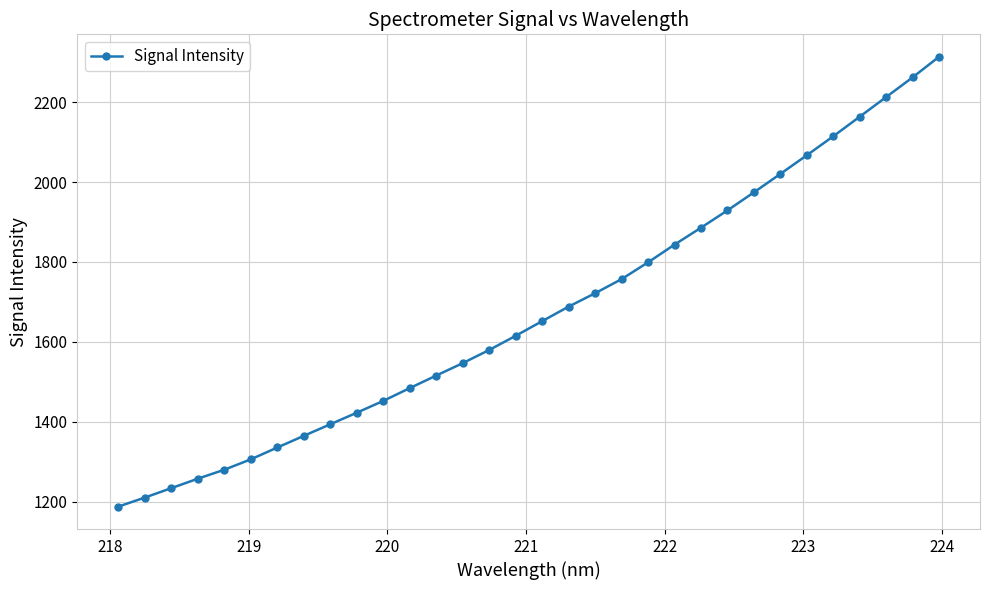

True or false: the data has more than 2 interior local peaks.

False